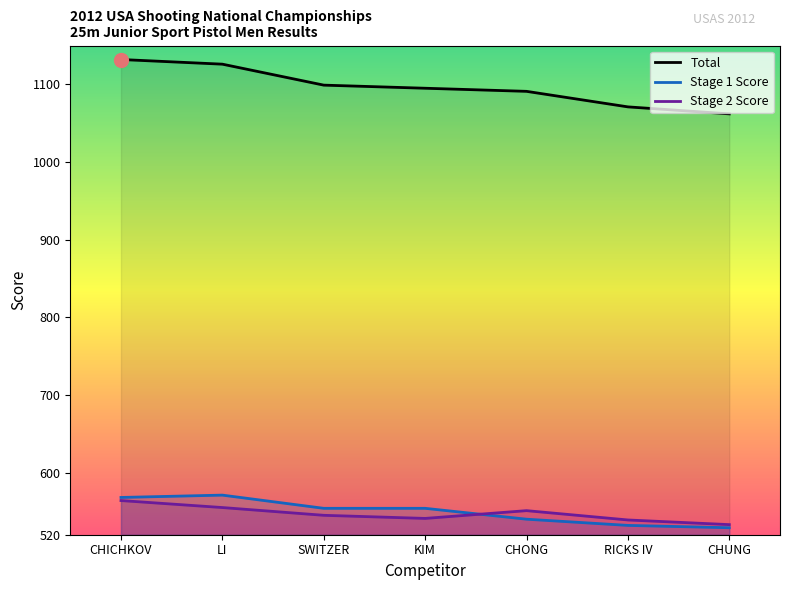

How many values in the Stage 2 Score series exceed 545?

3